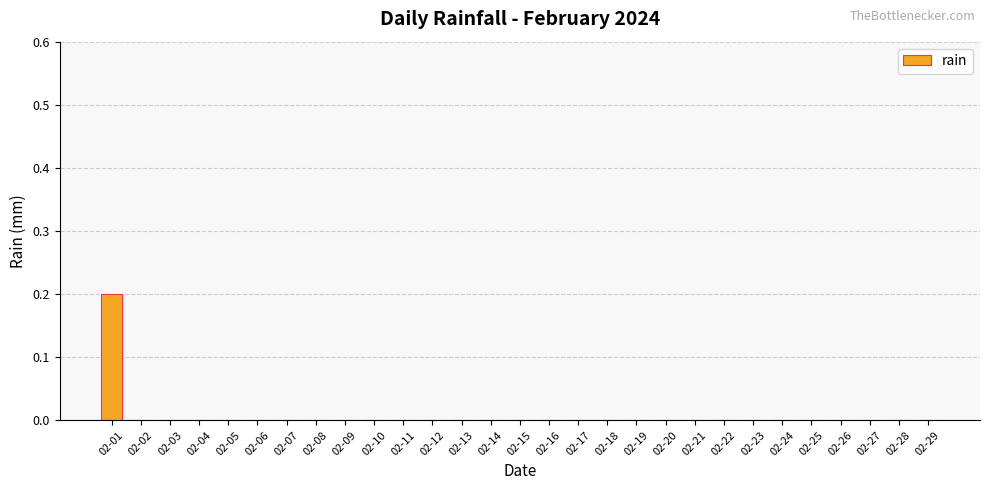

The chart shows a value of 0.0 at 02-20. True or false?

True